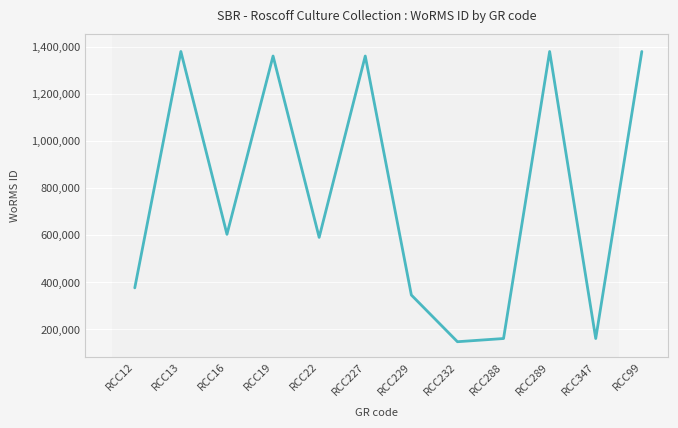

What is the difference between the maximum and minimum values?

1233408